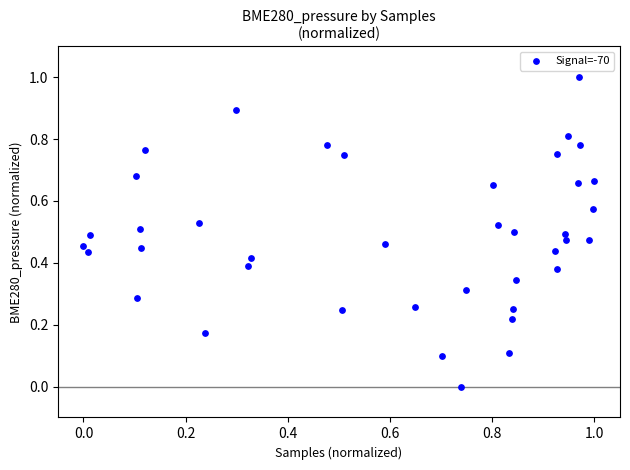

What is the range of Y values (max minus min)?

1.0